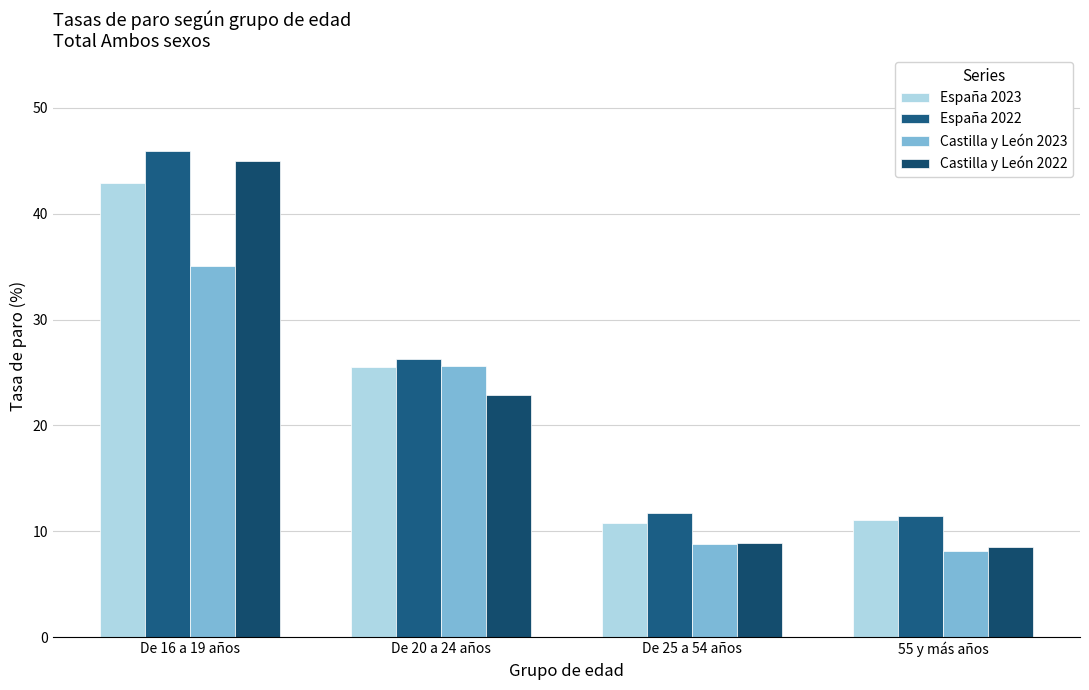

What is the value of the España 2023 bar at the 1st from the left?

42.9